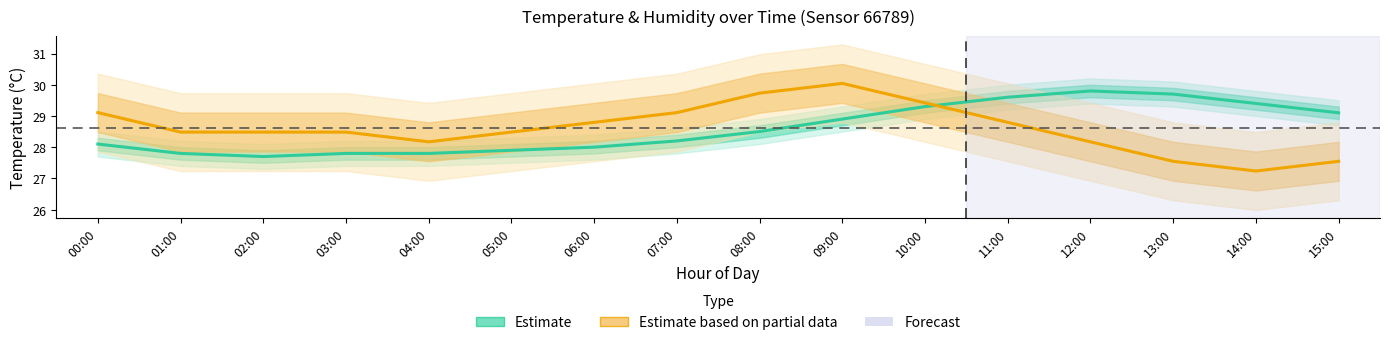

What is the maximum value for Estimate based on partial data?

30.0